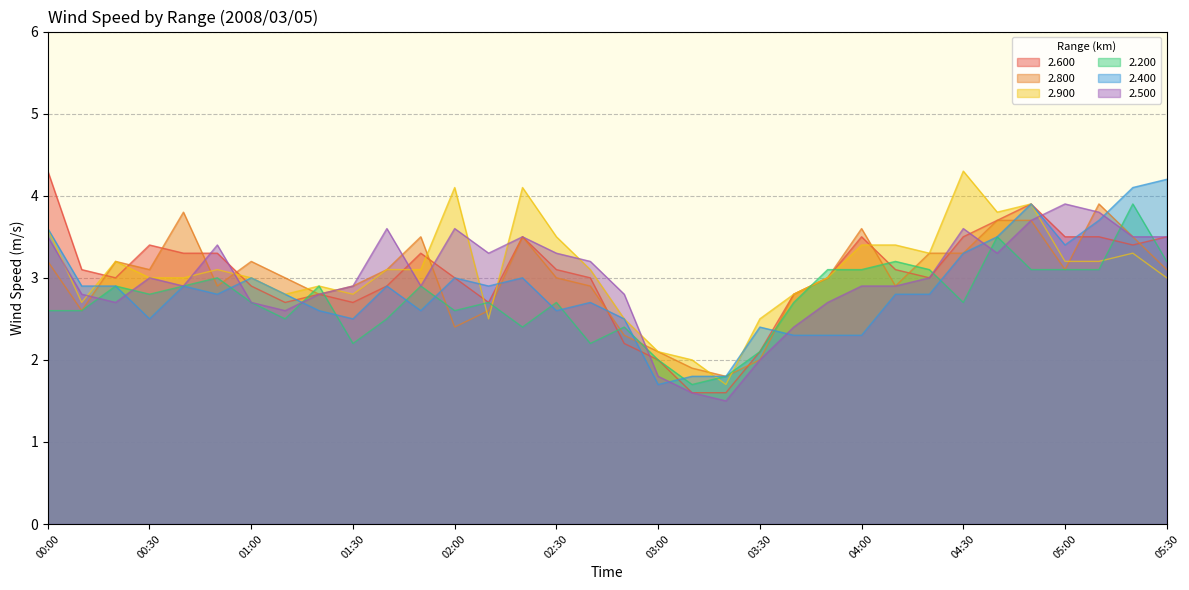

The value of 2.600 at 05:00 is 5.5. True or false?

False